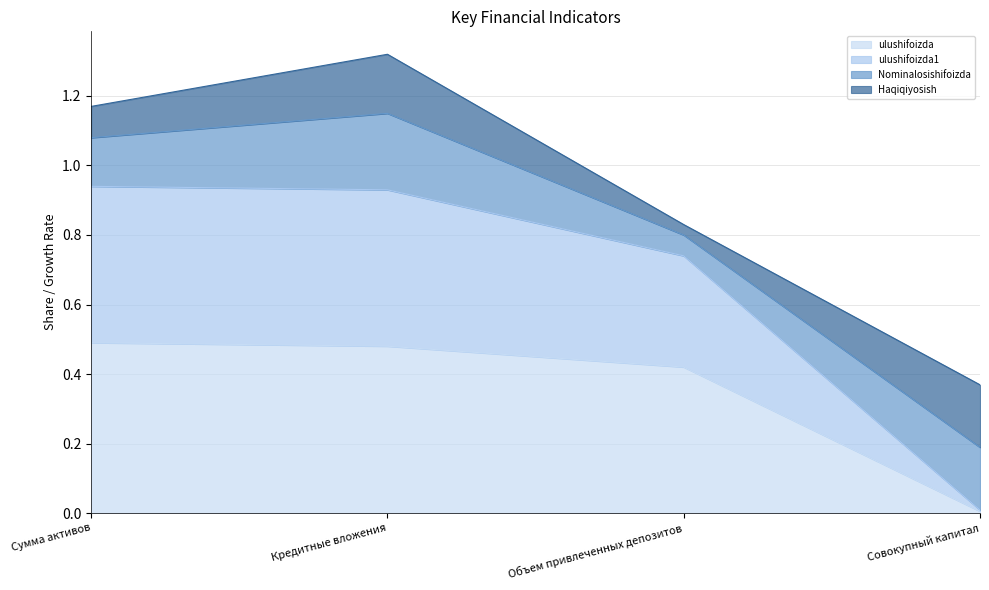

Is it true that ulushifoizda equals 0.5 at Сумма активов?

True